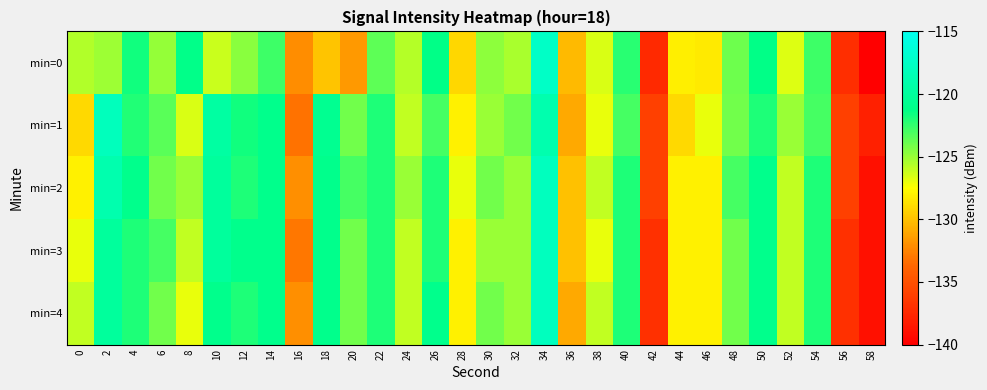

How many series are shown in this chart?

5